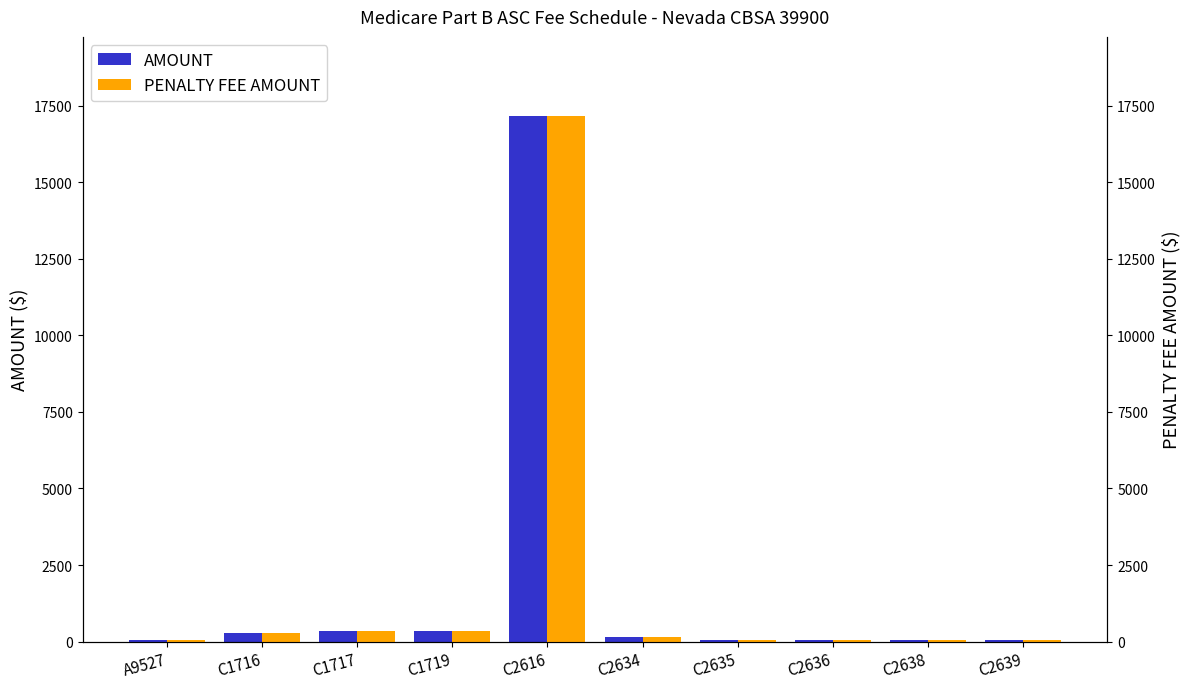

List the labels in order of AMOUNT value, smallest first.

C2639, C2638, C2636, C2635, A9527, C2634, C1716, C1717, C1719, C2616